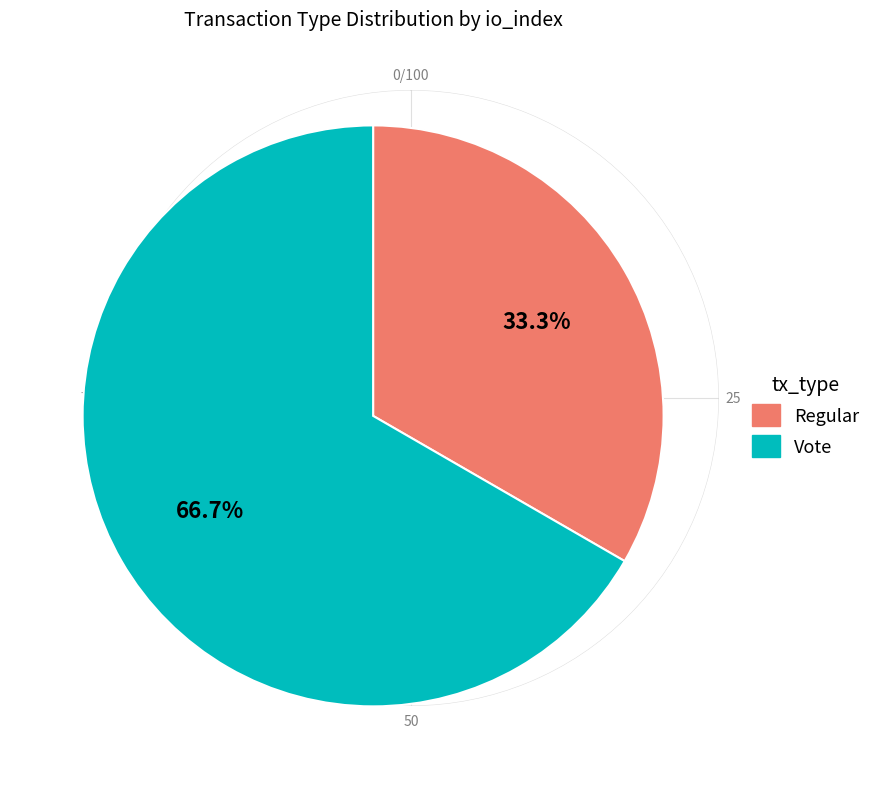

Does Regular represent more than half of the total?

No